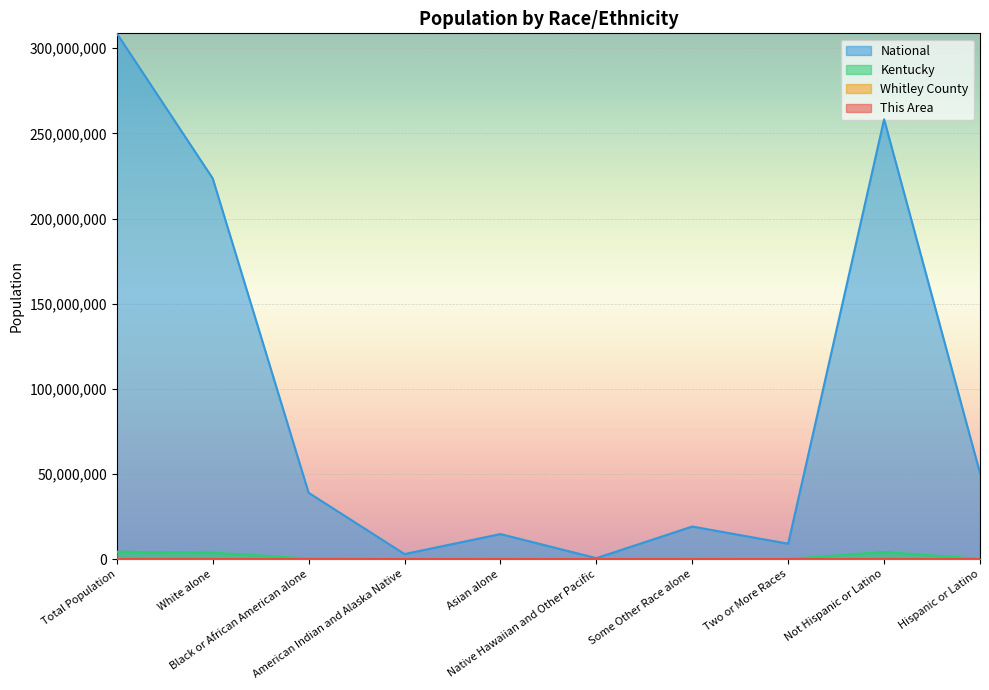

True or false: Whitley County has more than 2 points higher than both neighbors.

False